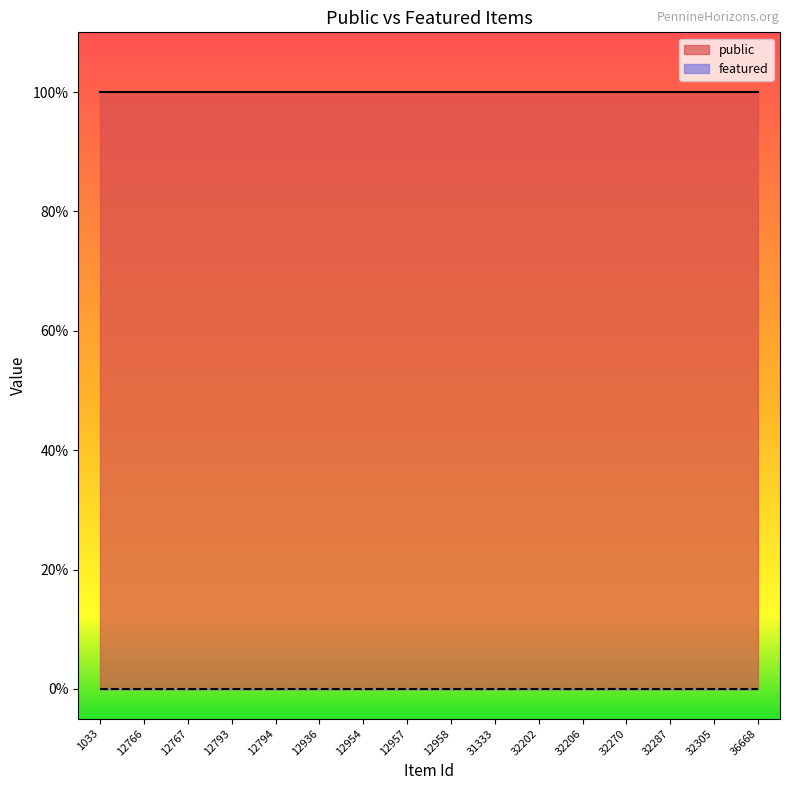

List the series in order of their peak value, highest first.

public, featured